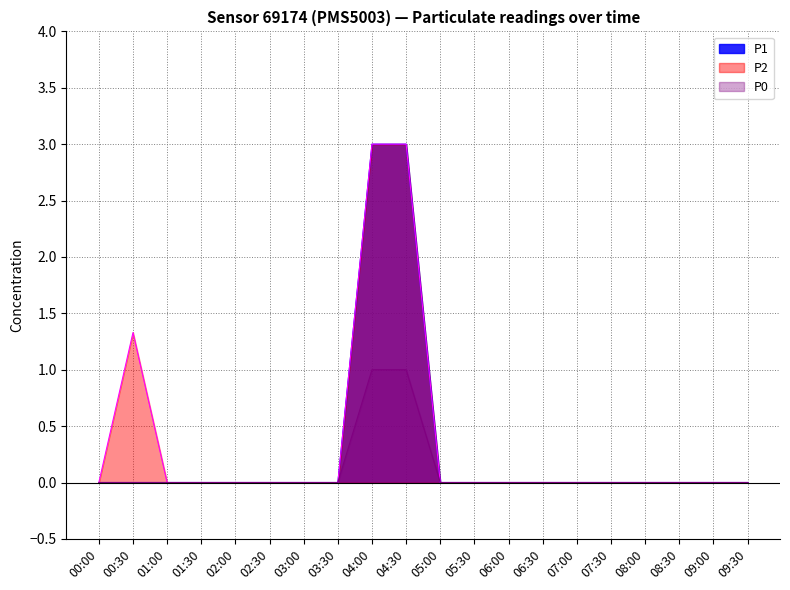

Rank the series by their maximum value, from lowest to highest.

P0, P1, P2